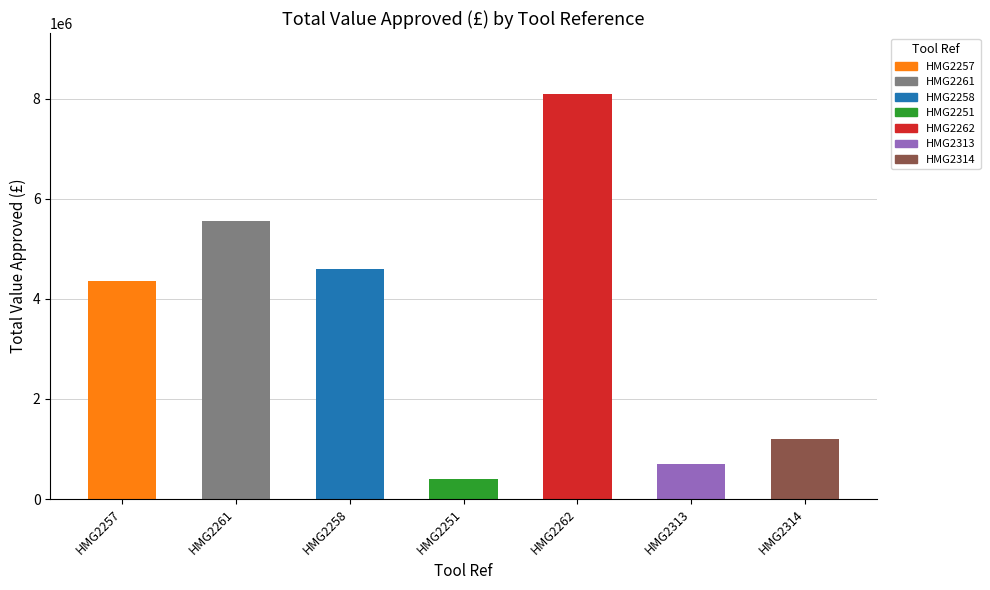

What is the ratio of the value at HMG2257 to the value at HMG2251?

10.6